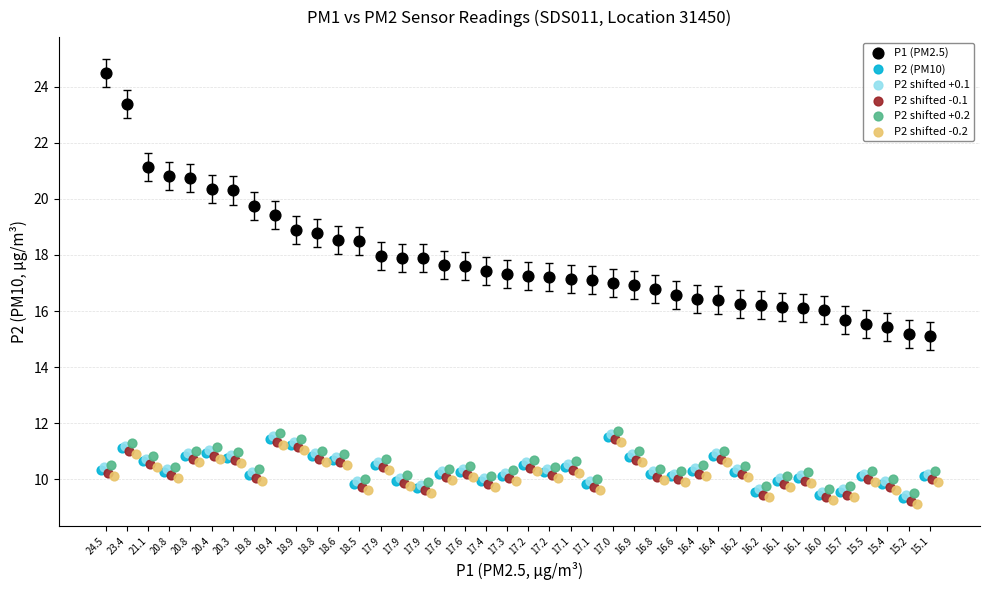

Which series has the largest Y range (max minus min)?

P1 (PM2.5)